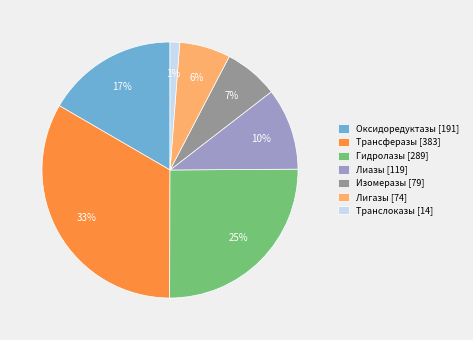

Which category has the biggest portion of the pie?

Трансферазы